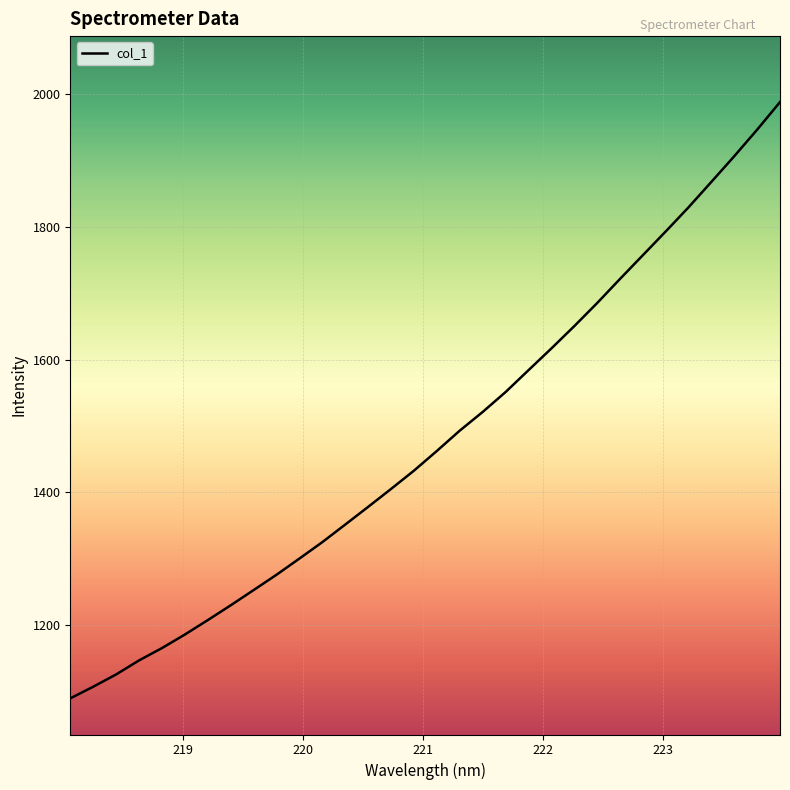

What is the maximum value shown in the chart?

1988.4